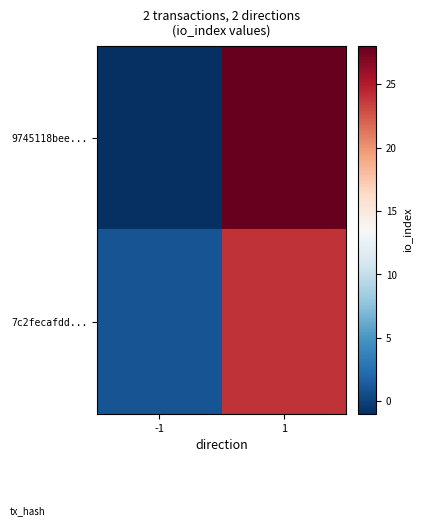

Reading left to right, list all the values displayed in this chart.

9745118bee...: -1=-1	1=28
7c2fecafdd...: -1=1	1=24